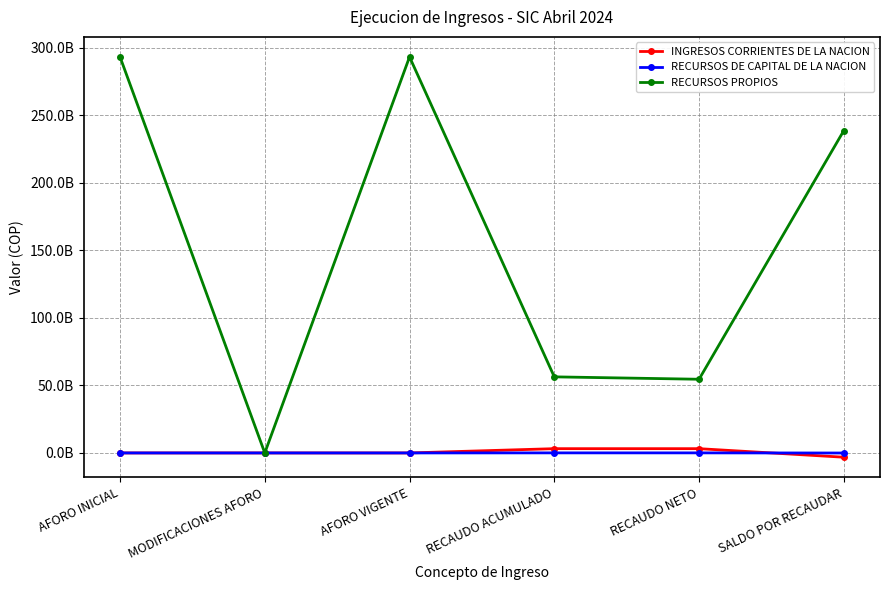

What are all the series names shown in the legend?

INGRESOS CORRIENTES DE LA NACION, RECURSOS DE CAPITAL DE LA NACION, RECURSOS PROPIOS